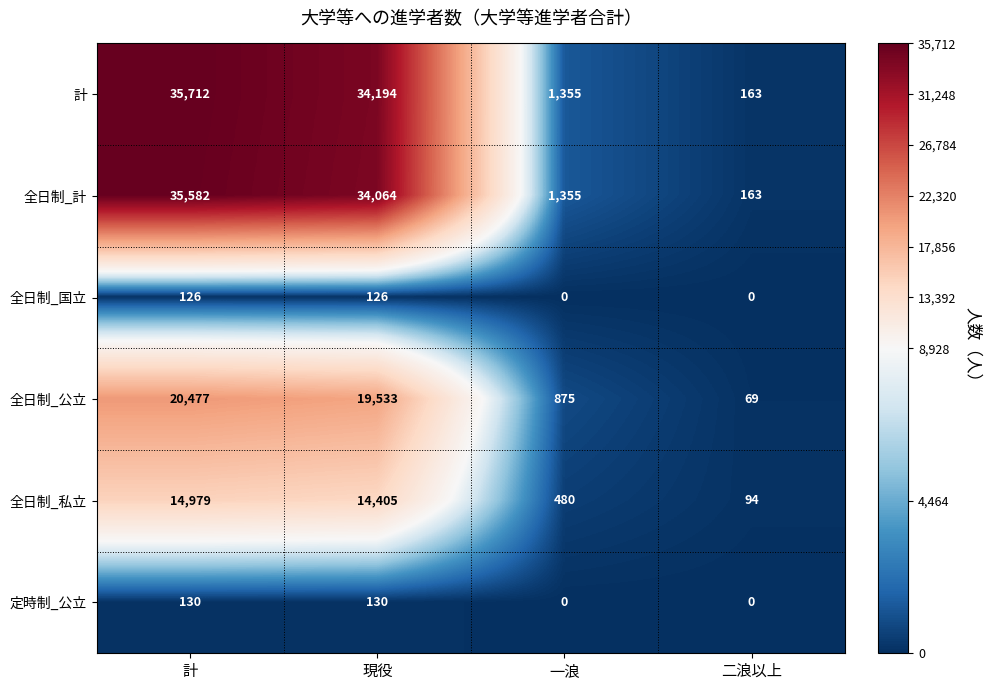

Where is 全日制_計 nearest to the value 17872?

現役